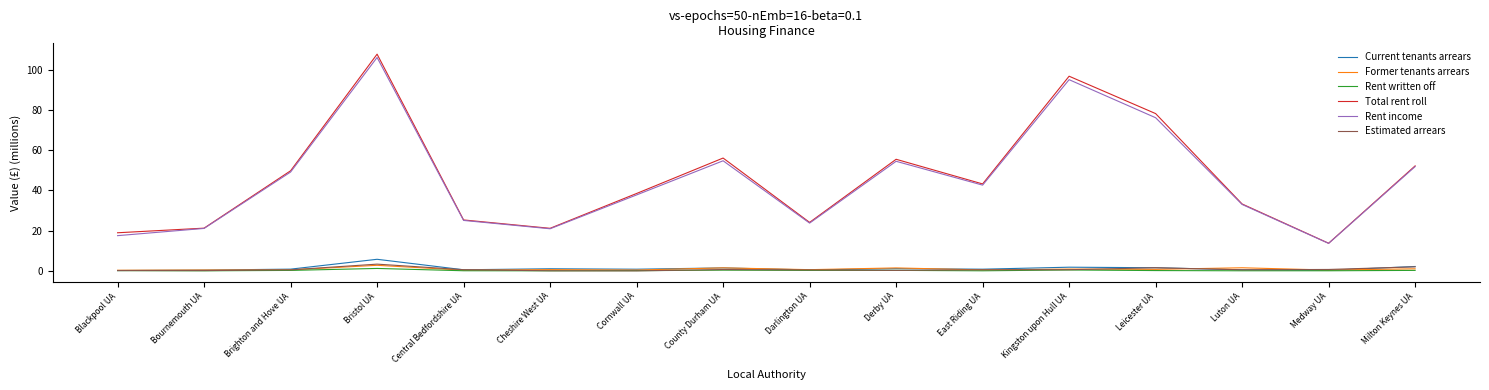

What are all the series names shown in the legend?

Current tenants arrears, Former tenants arrears, Rent written off, Total rent roll, Rent income, Estimated arrears